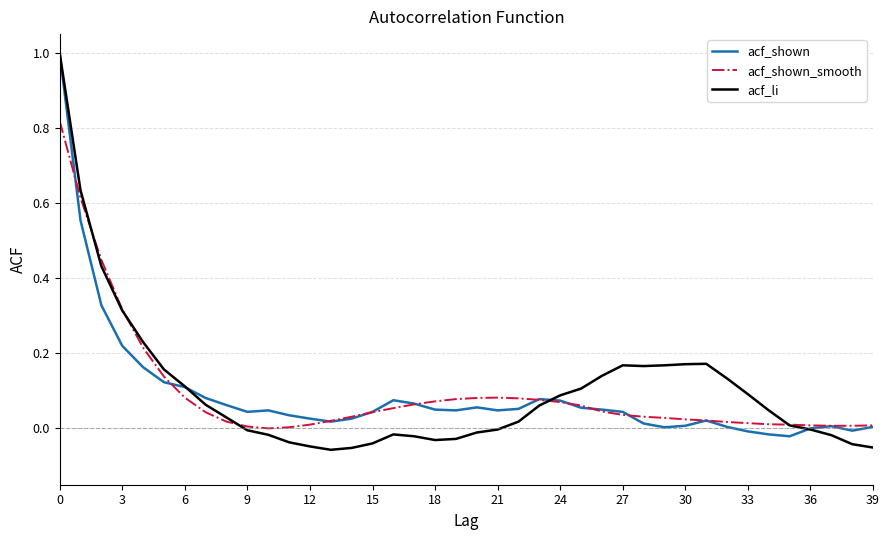

What is the maximum value shown in the chart?

1.0